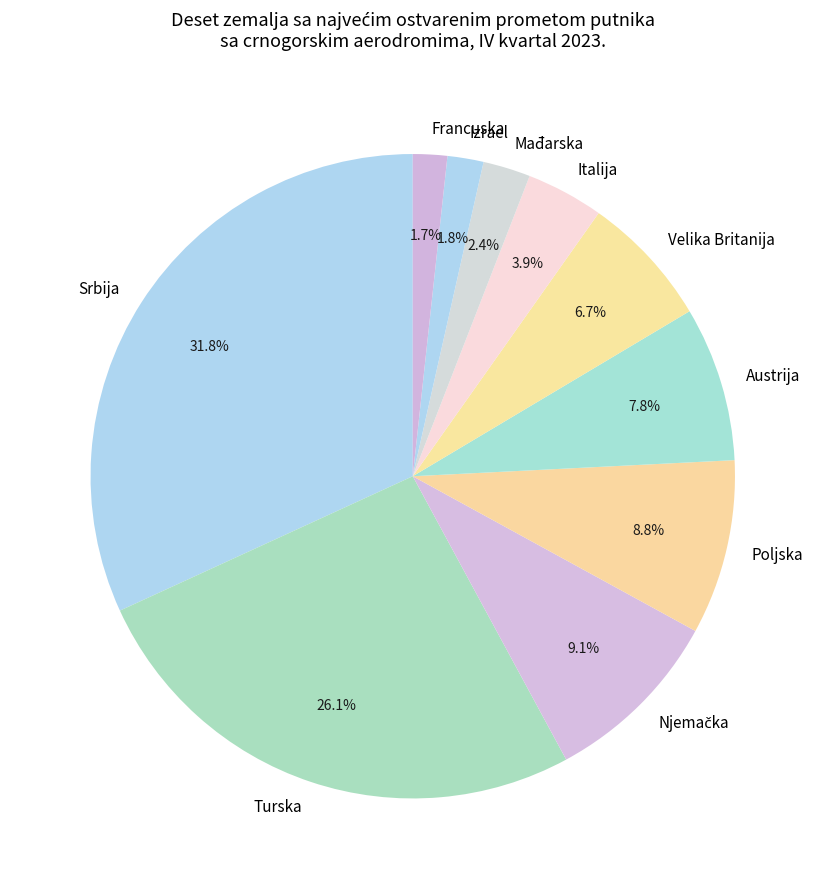

Which category has the biggest portion of the pie?

Srbija